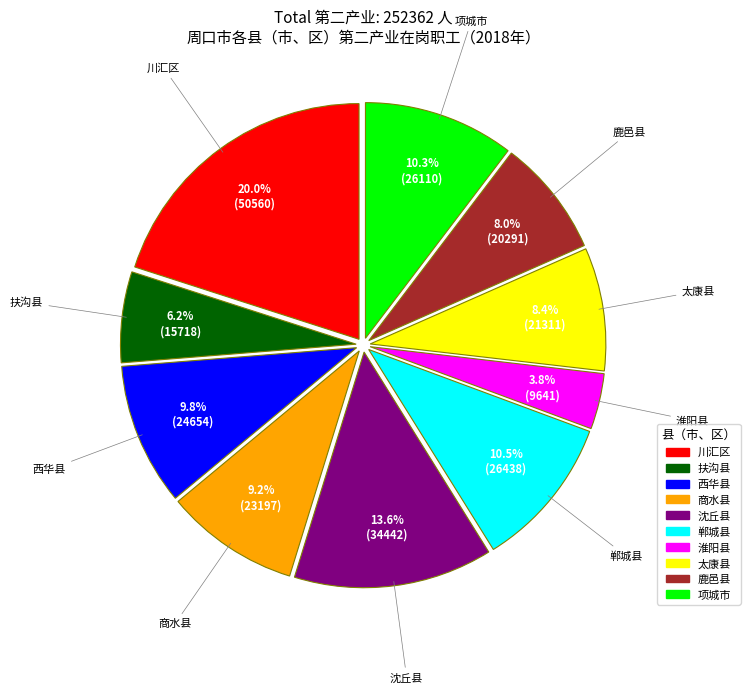

Does 川汇区 account for over 50% of the chart?

No